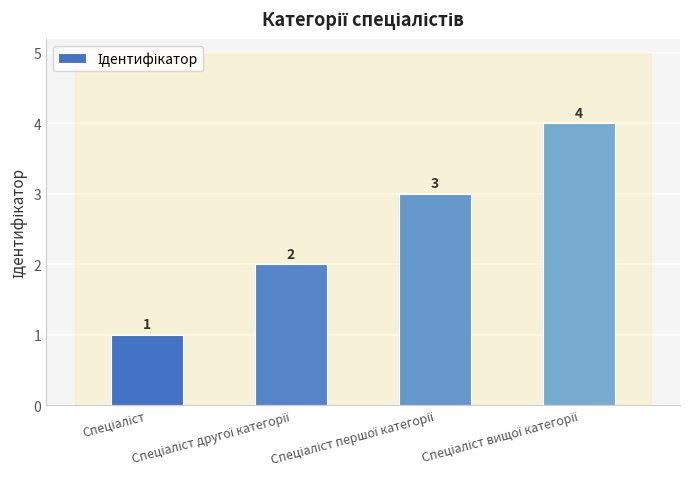

What is the minimum value shown in the chart?

1